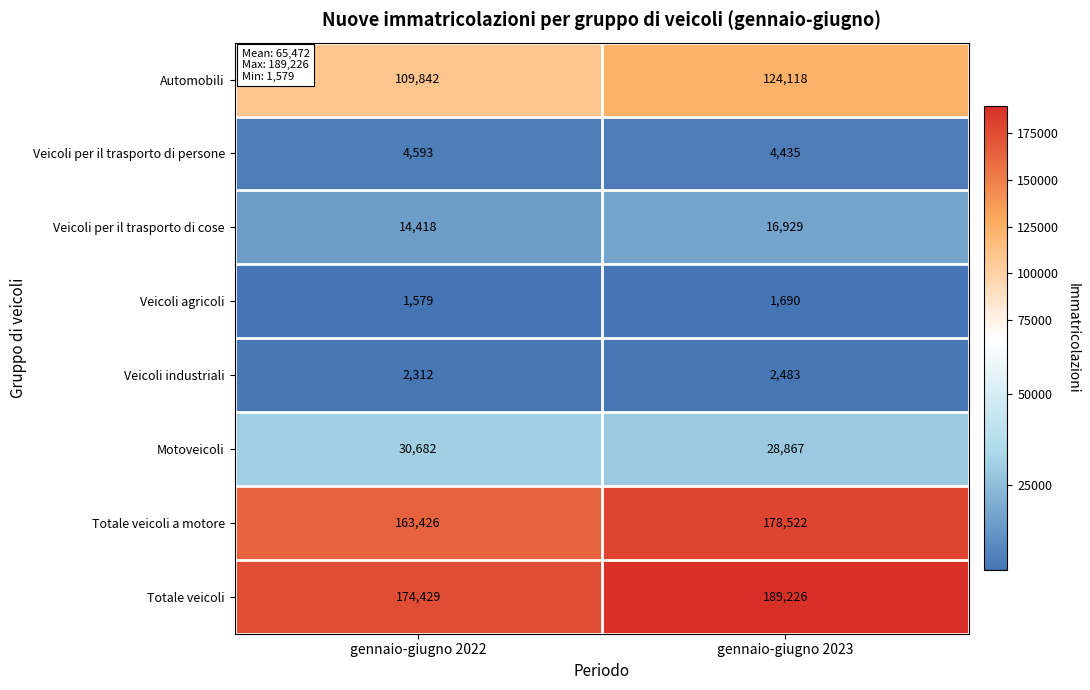

True or false: Totale veicoli has a value of 245152 at gennaio-giugno 2022.

False